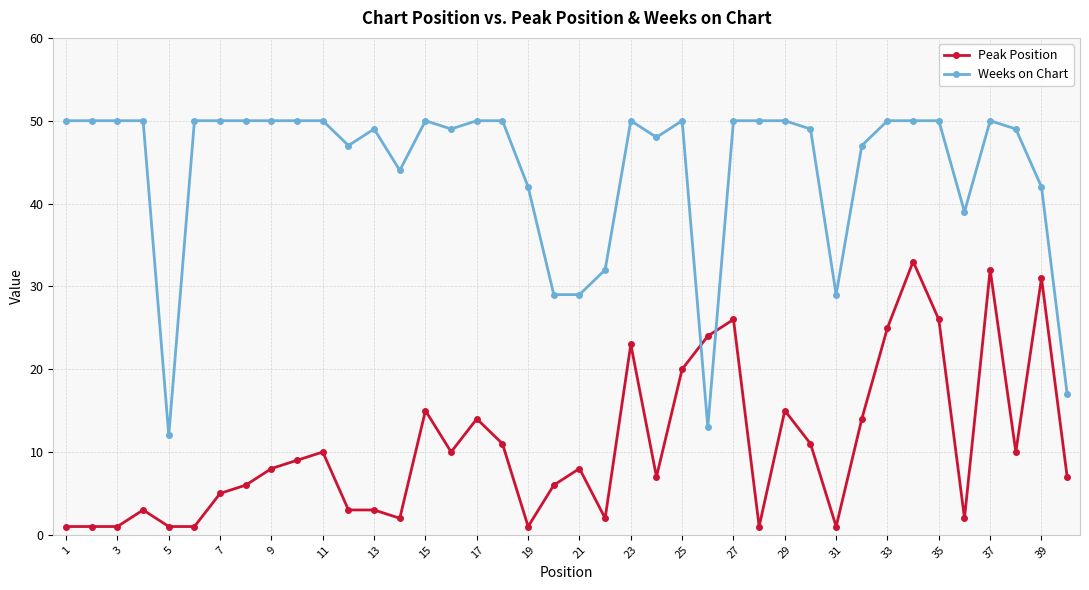

What is the maximum value for Peak Position?

33